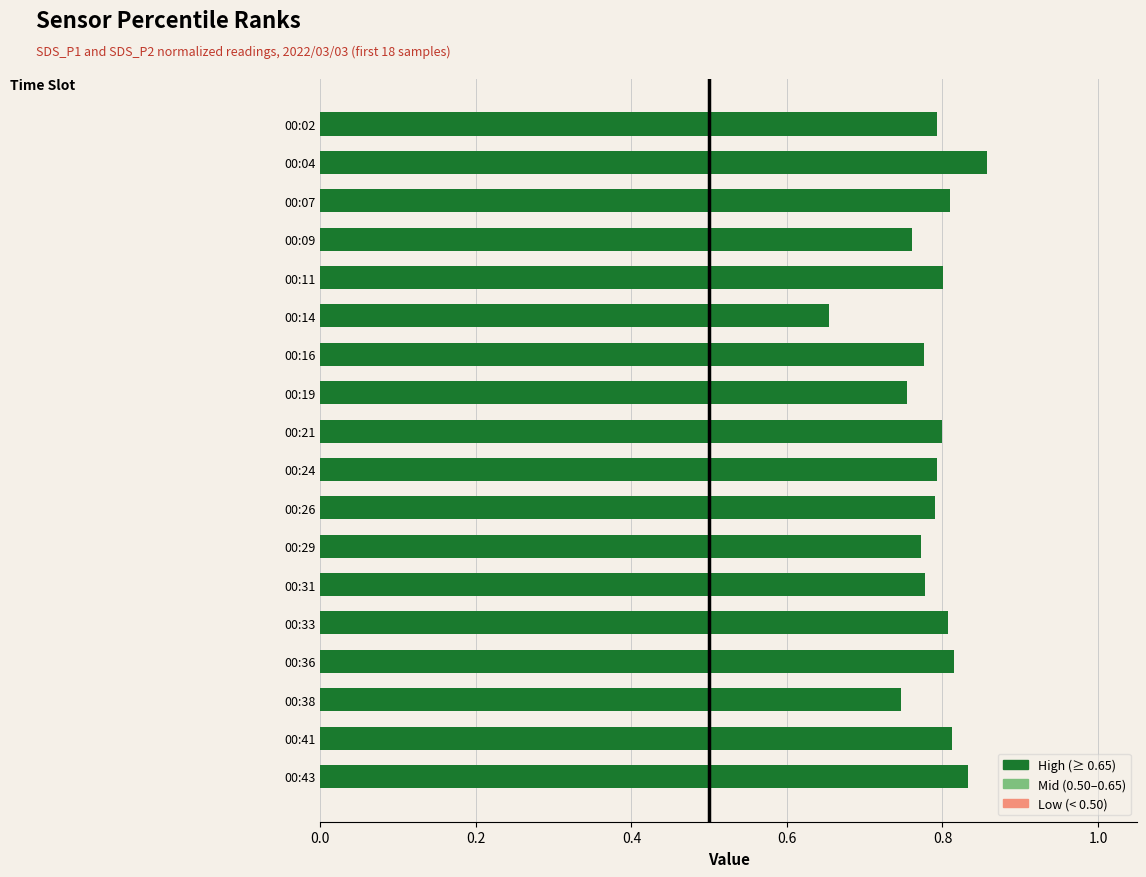

Is it true that the value at 00:11 is 0.8?

True